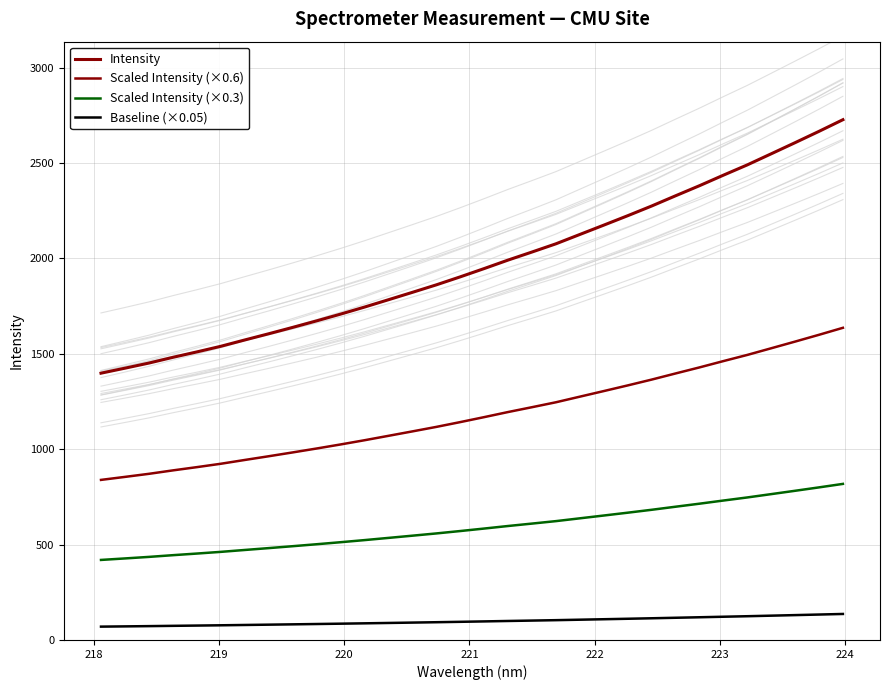

Is it true that Intensity equals 2874.7 at 17?

False